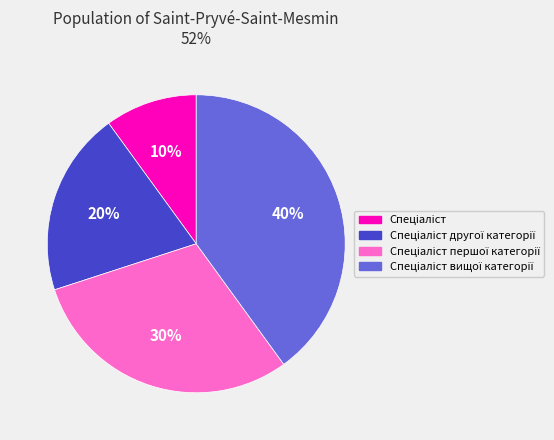

To the nearest percent, what is the average slice percentage?

25%